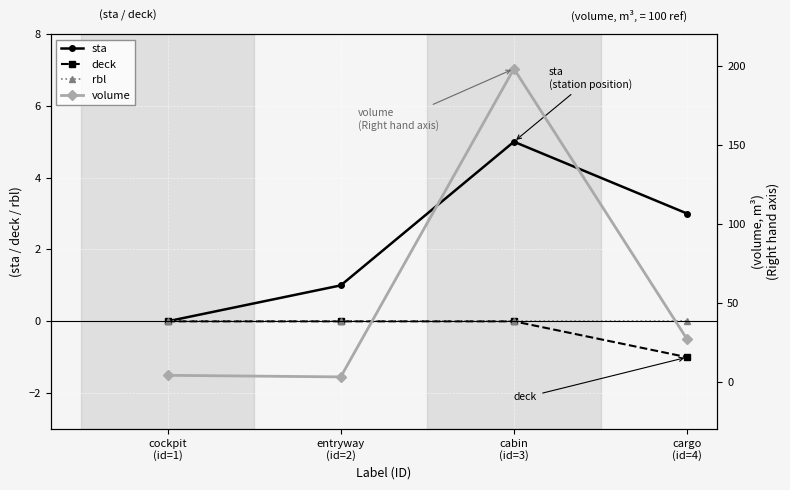

True or false: rbl has more than 0 interior local peaks.

False